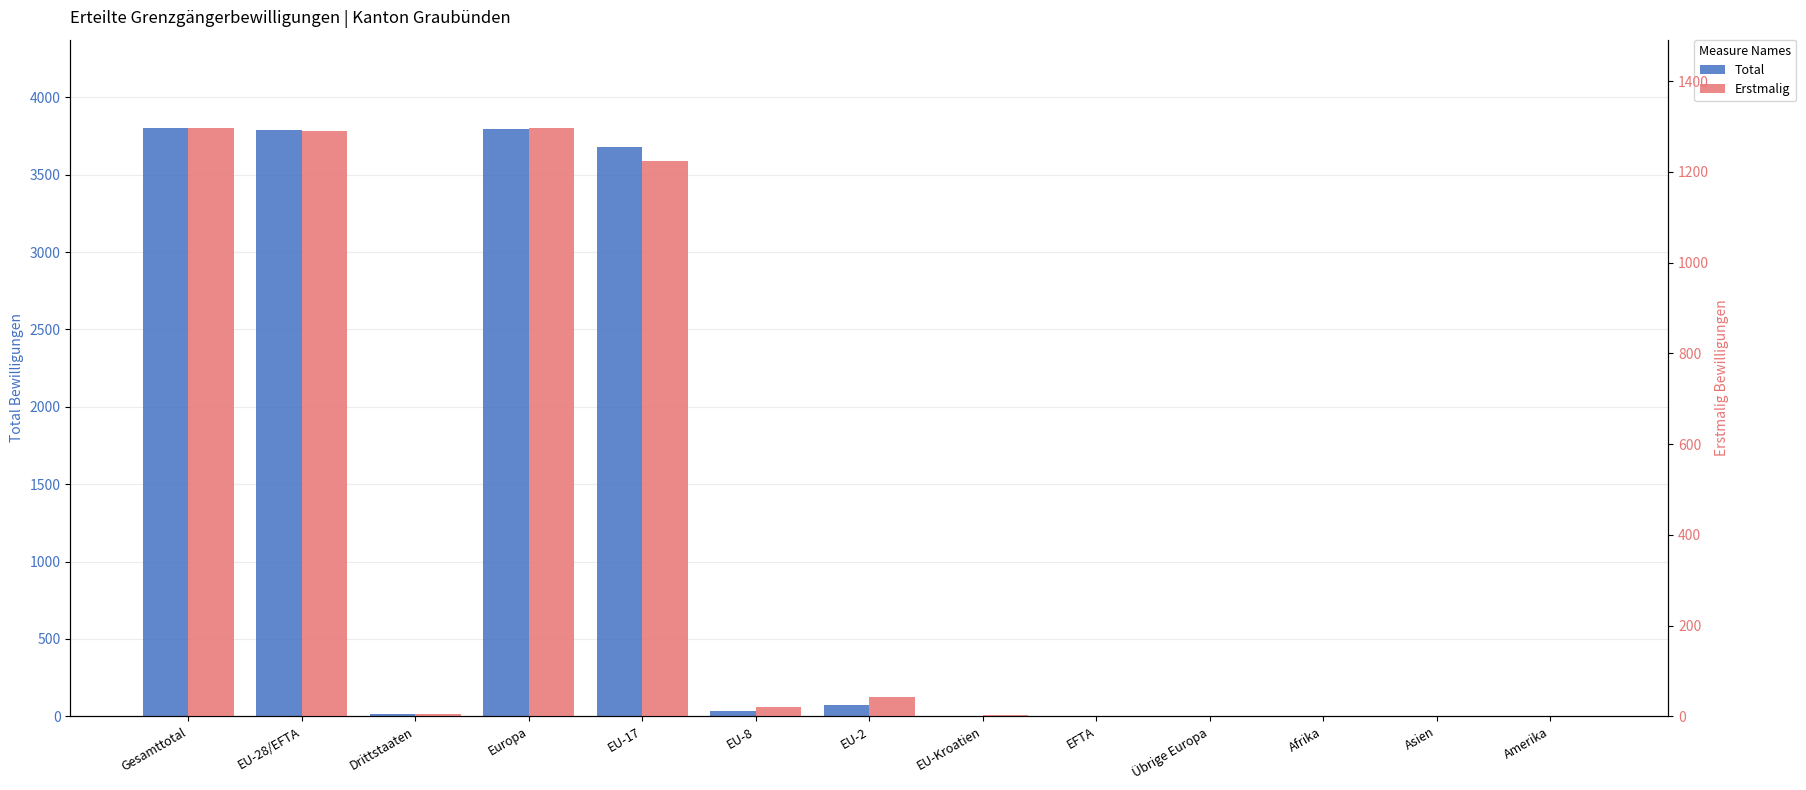

At how many categories does at least one series exceed 1996?

4